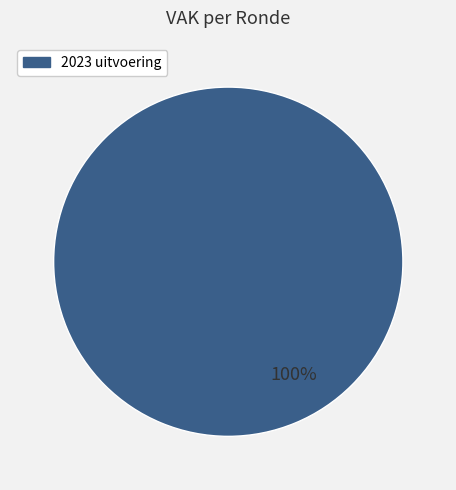

Is there a majority slice in this chart?

Yes